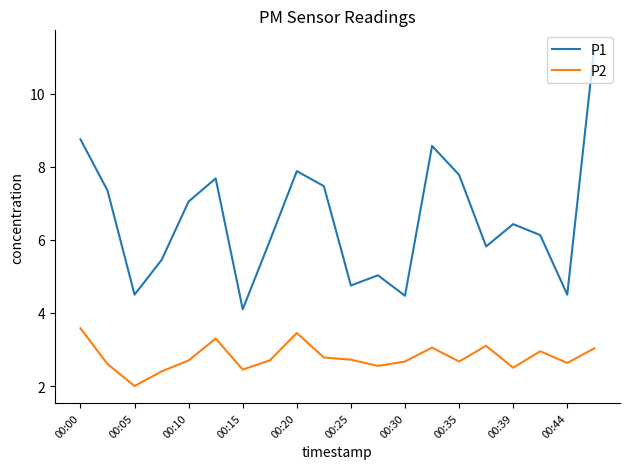

True or false: P1 and P2 cross at least once.

False